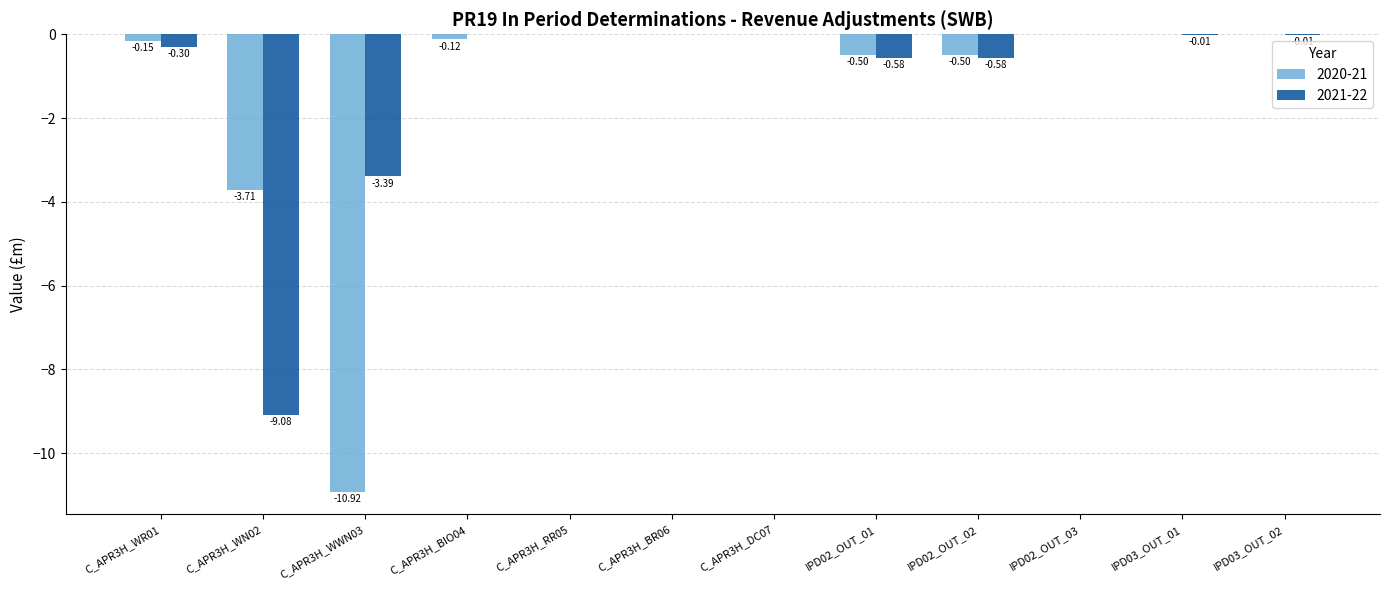

Which series has the largest total across all categories?

2021-22